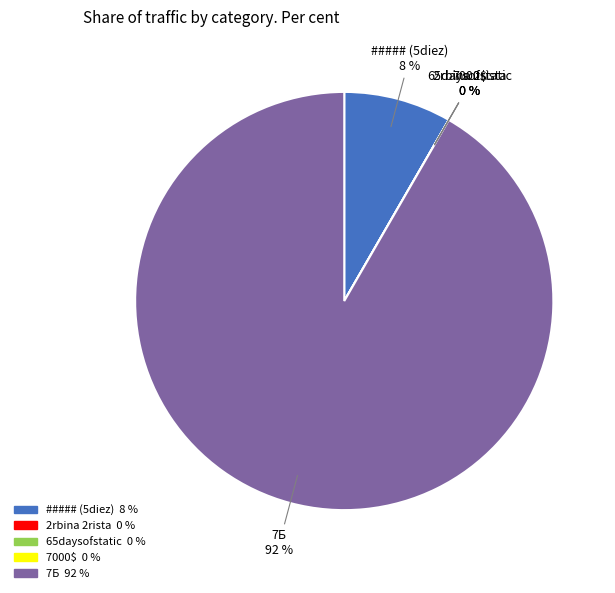

How many segments does this pie chart have?

5